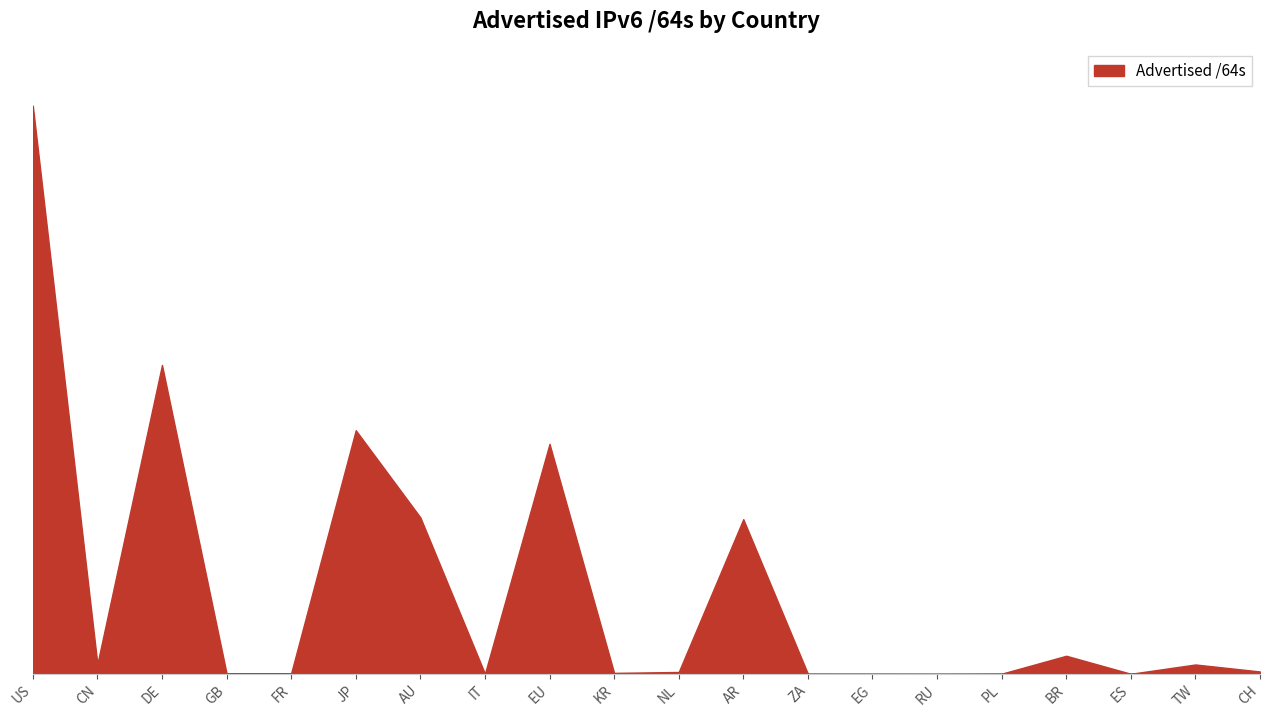

Which has a higher value, IT or TW?

TW